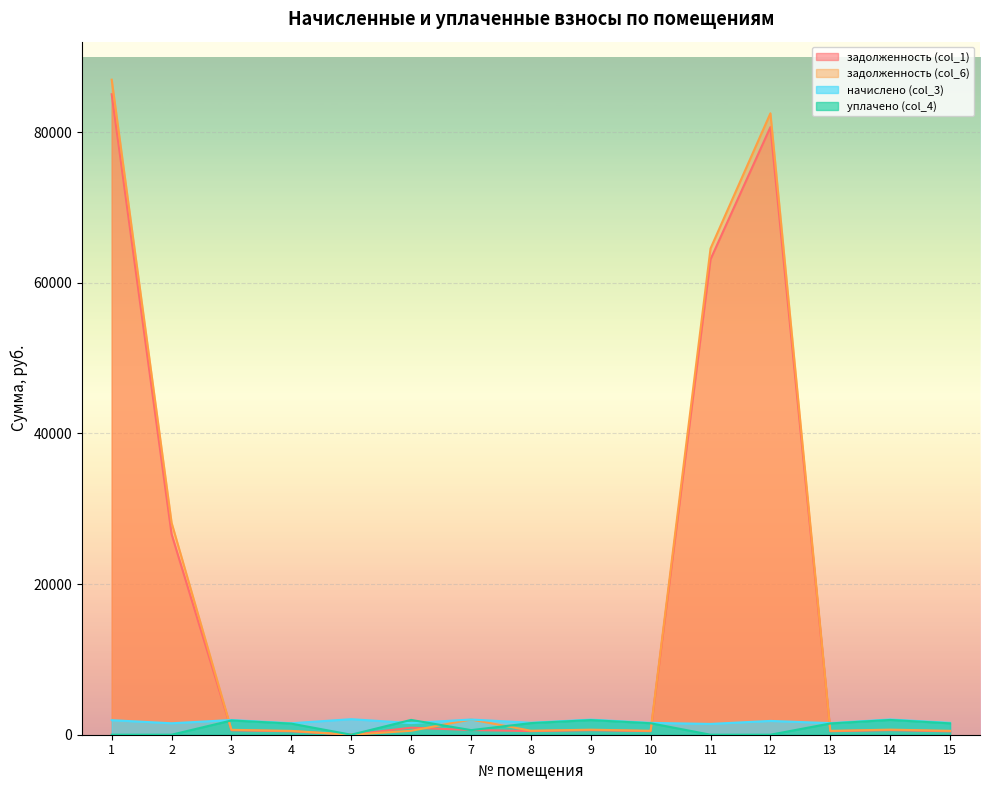

Reading left to right, transcribe all the data shown in this chart.

задолженность (col_1): 1=85021.1	2=26625.9	3=590.7	4=460.2	5=0.0	6=935.1	7=622.0	8=480.9	9=605.4	10=475.5	11=63111.5	12=80658.6	13=468.0	14=612.0	15=453.1
задолженность (col_6): 1=86952.2	2=28145.3	3=651.1	4=507.2	5=0.0	6=520.9	7=2019.2	8=530.0	9=667.2	10=524.1	11=64545.0	12=82490.6	13=513.1	14=674.5	15=519.7
начислено (col_3): 1=1931.2	2=1519.4	3=1953.2	4=1521.6	5=2063.3	6=1545.8	7=2017.0	8=1589.8	9=2001.6	10=1572.2	11=1433.5	12=1832.1	13=1539.2	14=2023.7	15=1576.6
уплачено (col_4): 1=0.0	2=0.0	3=1892.9	4=1474.6	5=0.0	6=1965.6	7=610.1	8=1540.8	9=1939.8	10=1523.7	11=0.0	12=0.0	13=1494.2	14=1961.2	15=1510.0